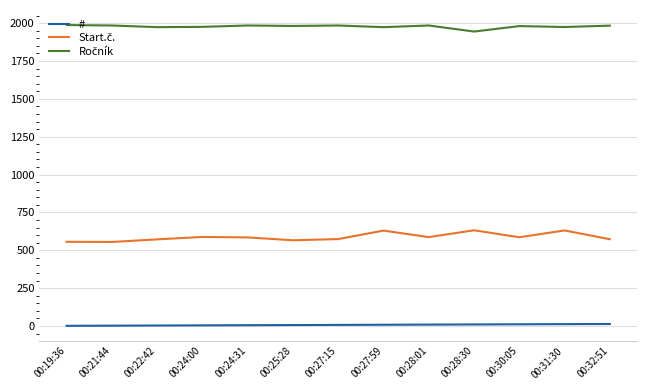

The value of # at 00:27:59 is 8. True or false?

True